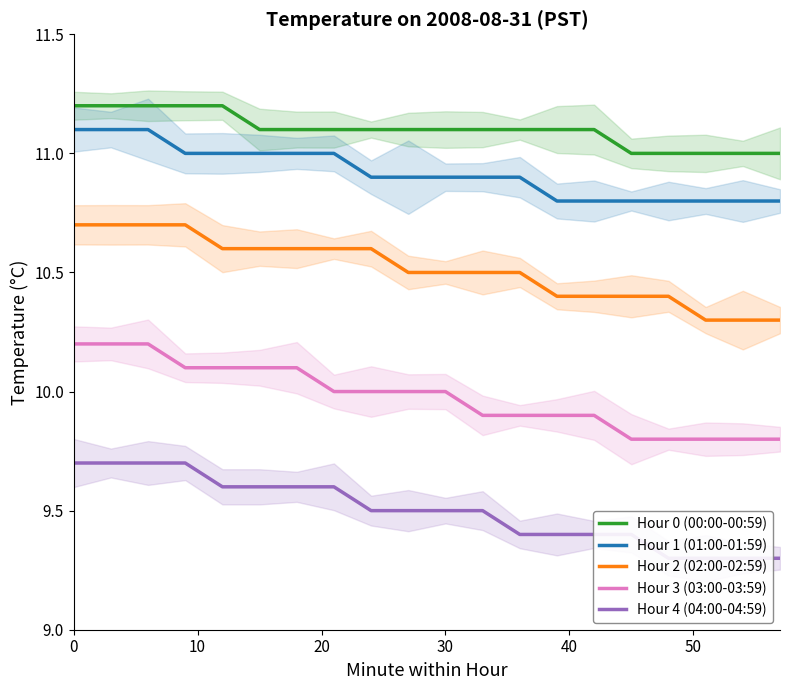

What is the value of the Hour 0 (00:00-00:59) point at the 16th from the left?

11.0